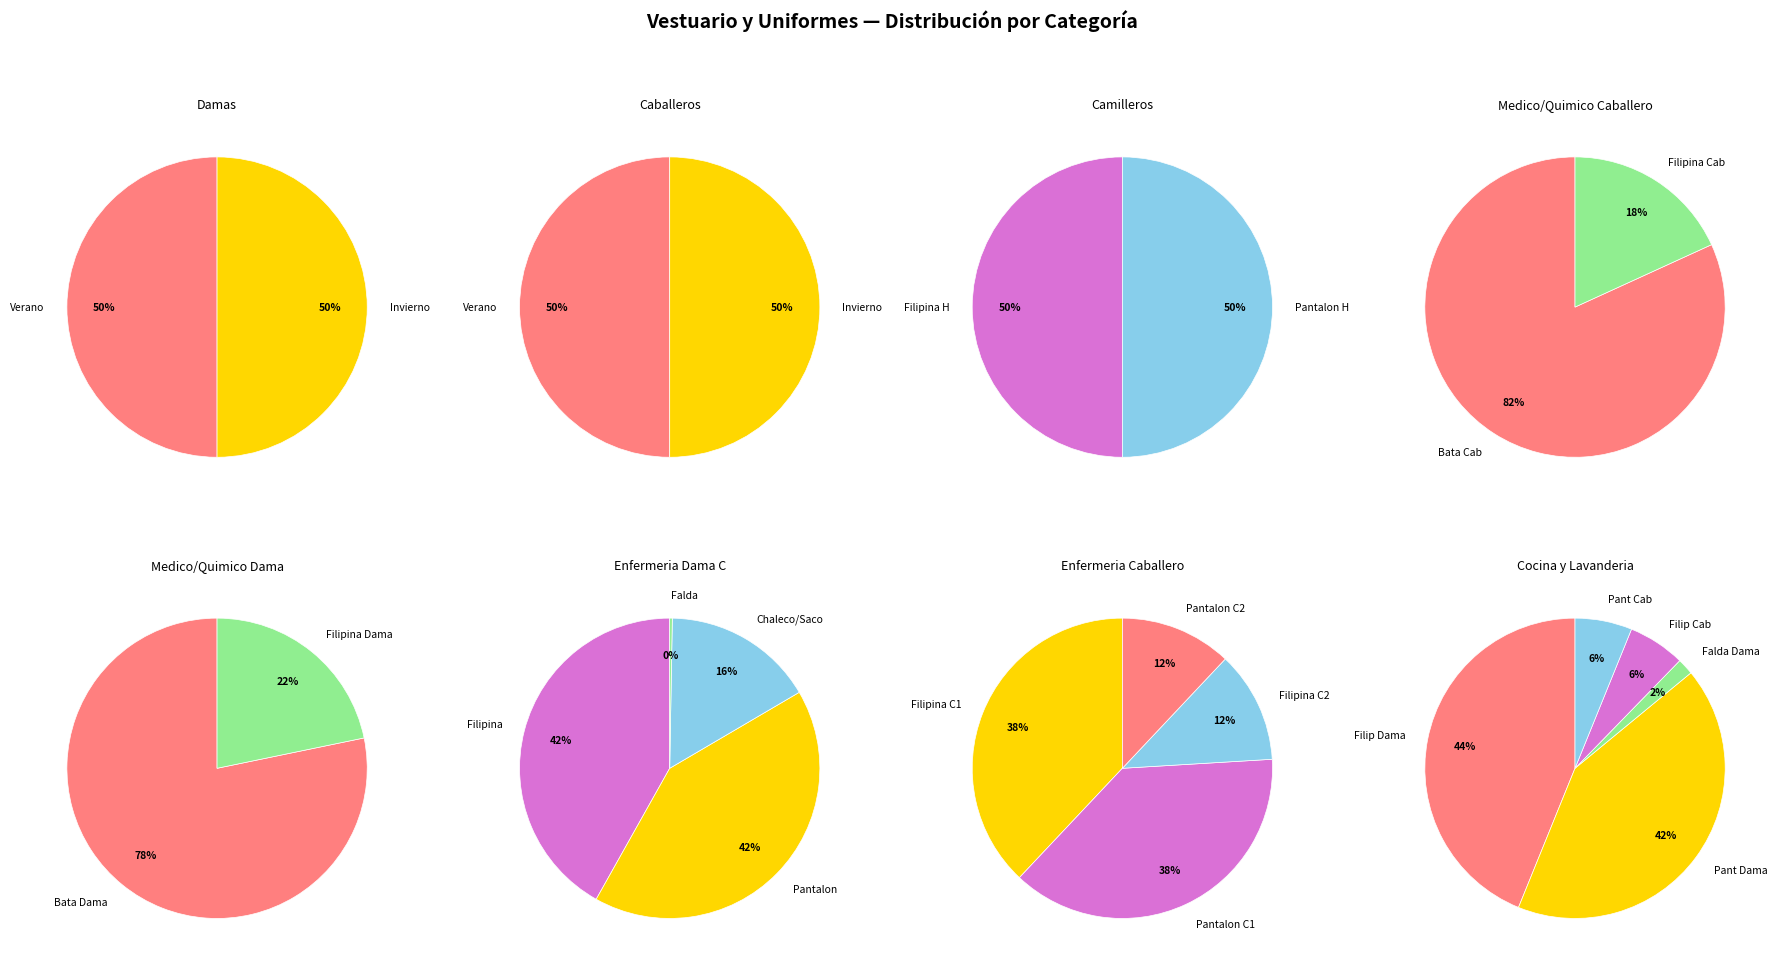

Is there any slice that represents more than half of the pie?

No